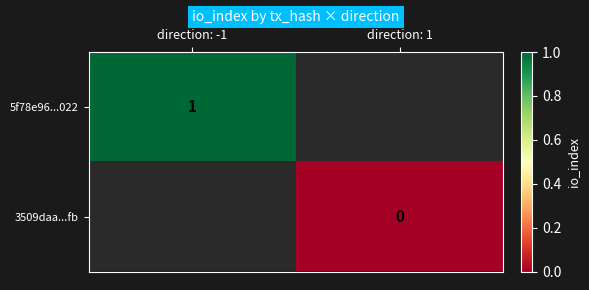

The 5f78e96...022 series shows 1 at direction: -1. True or false?

True